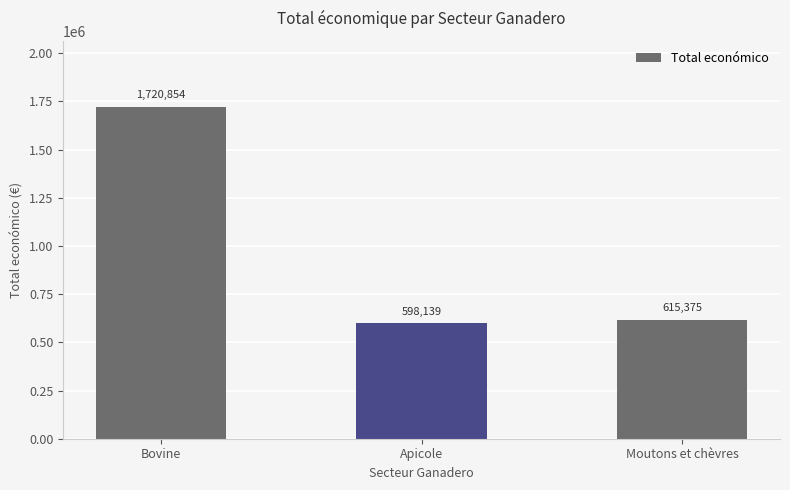

Rank the categories by value from highest to lowest.

Bovine, Moutons et chèvres, Apicole